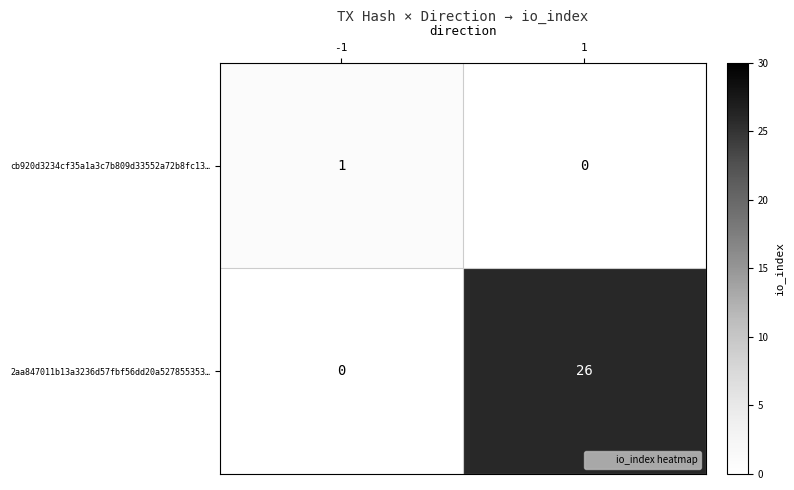

Which series changed the most between -1 and 1?

2aa847011b13a3236d57fbf56dd20a527855353…